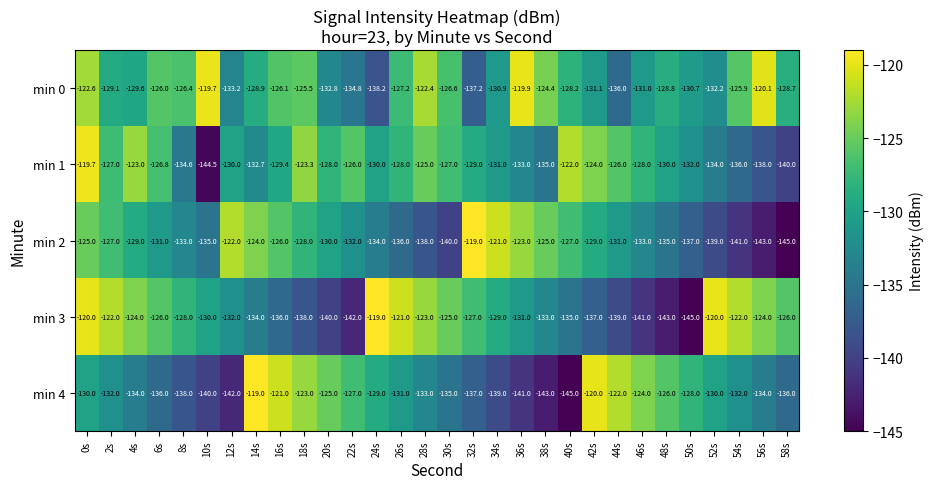

What is the difference between the min 4 values at 0s and 48s?

4.0